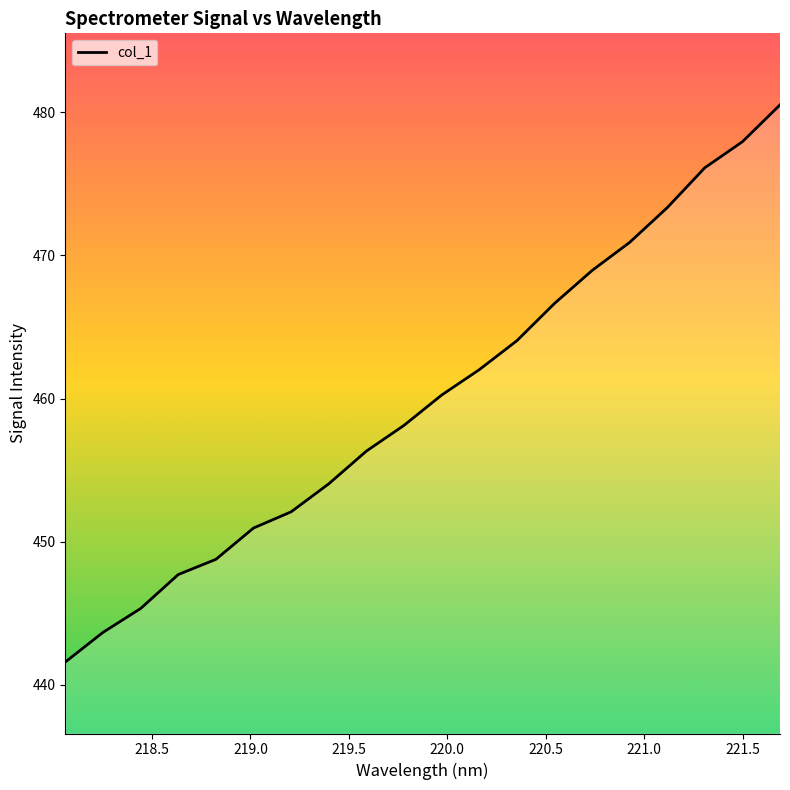

What is the maximum value shown in the chart?

480.5